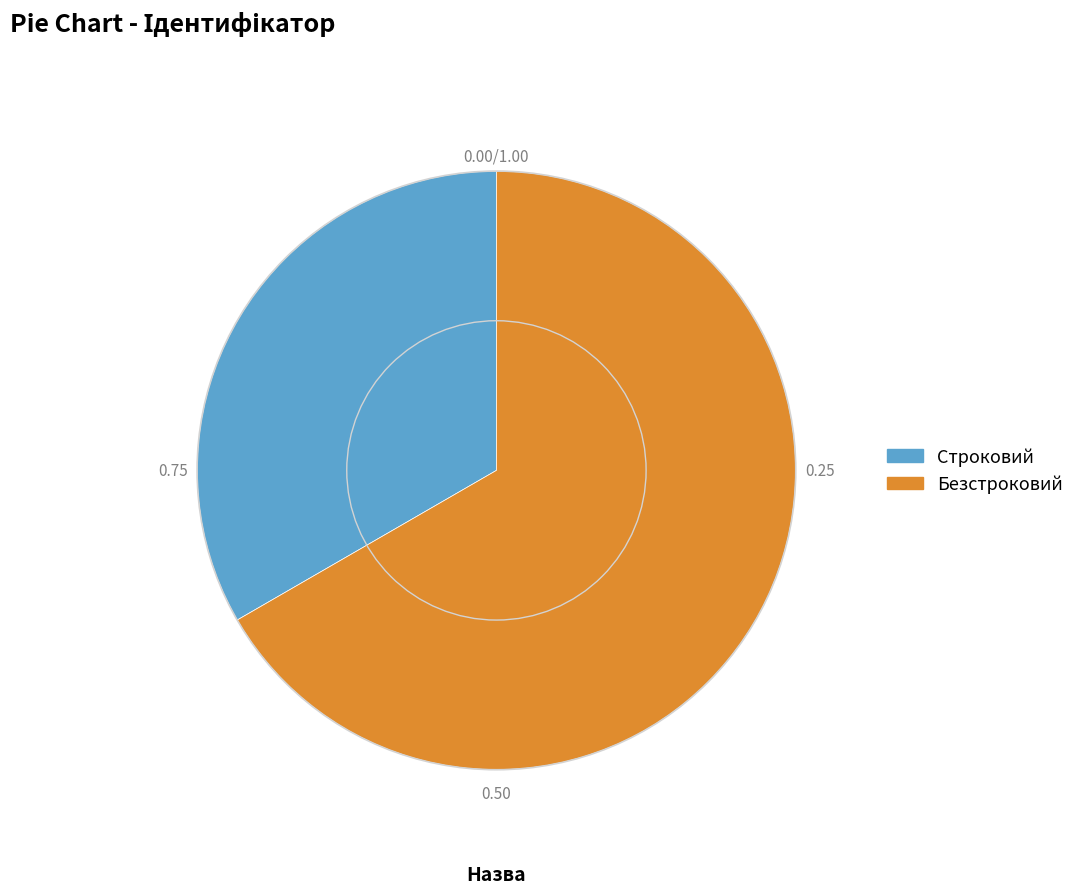

Is the sum of Безстроковий and Строковий greater than half?

Yes